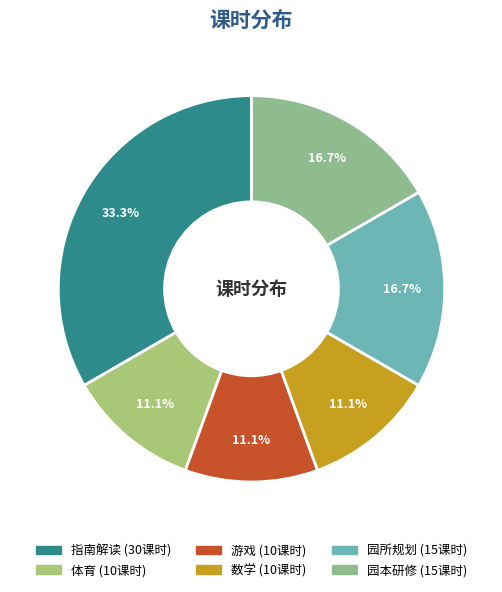

To the nearest percent, what is the difference between the largest and smallest slice percentages?

22%